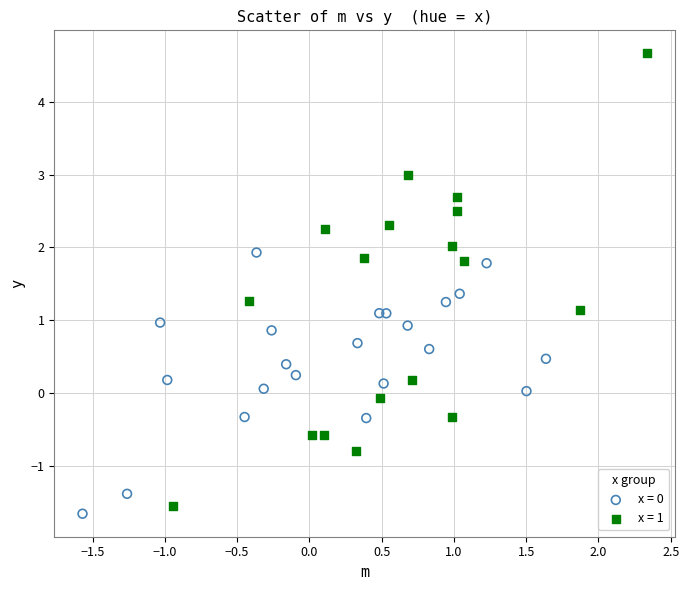

Which series contains the highest Y value?

x = 1